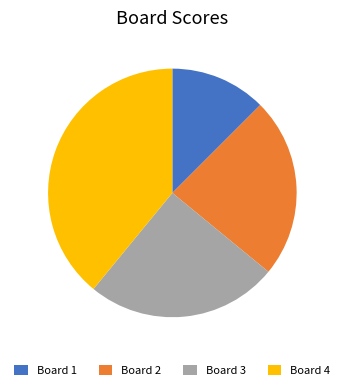

The Board 4 slice represents 53% of the pie. True or false?

False